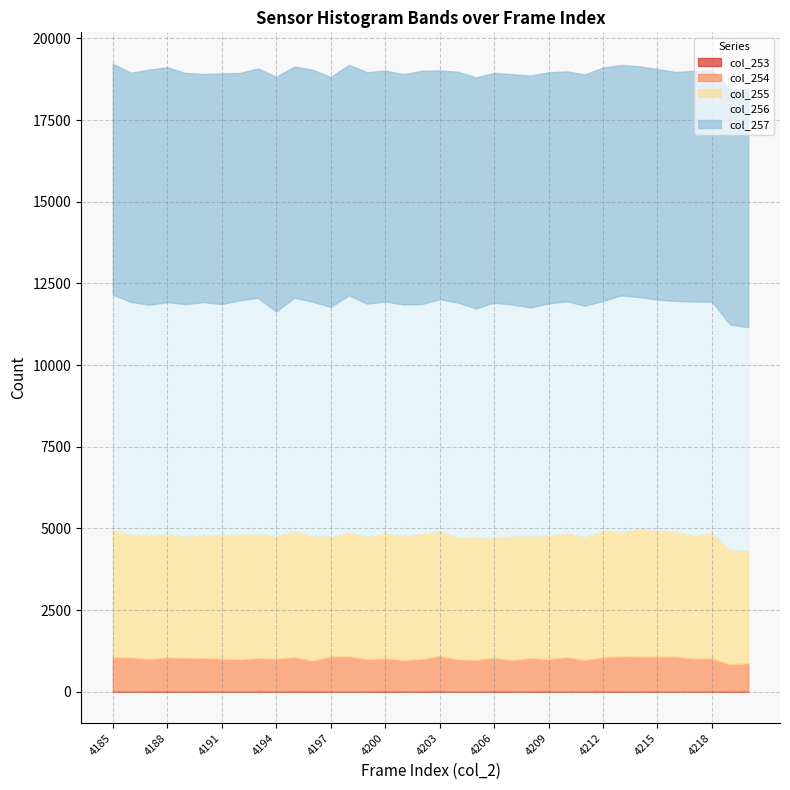

What is the difference between the maximum and minimum values in the col_256 series?

418